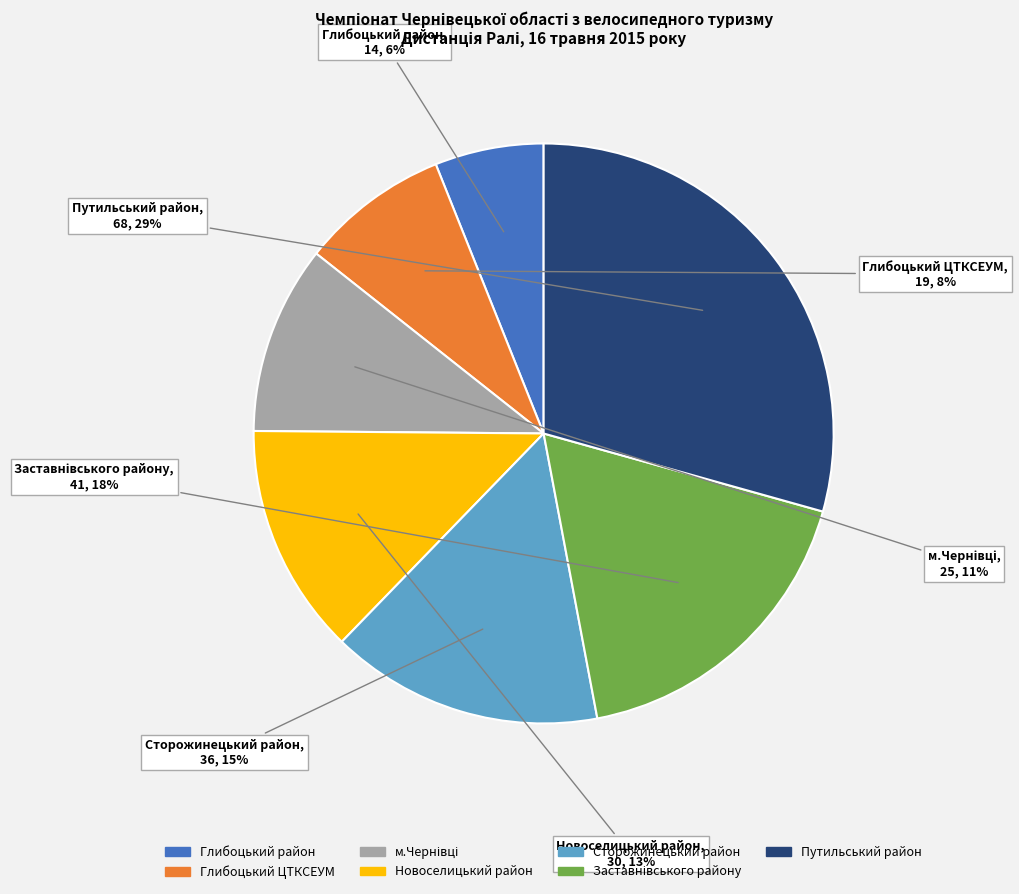

True or false: Путильський район accounts for 29% of the total.

True